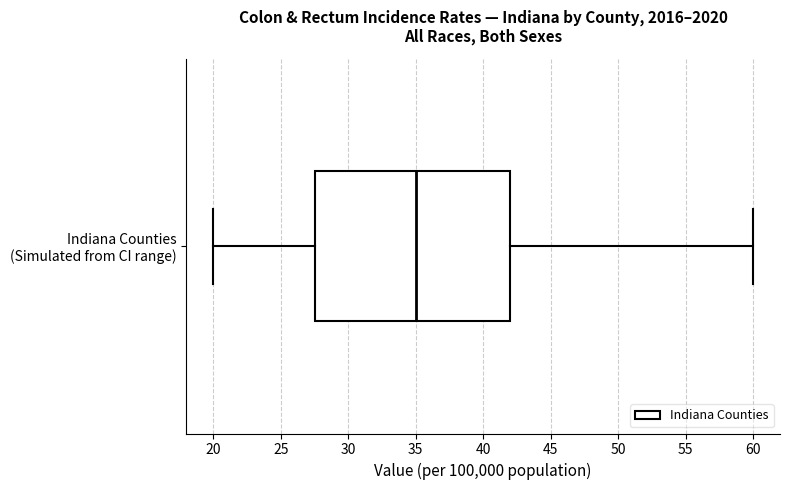

Transcribe this box plot: give where the median line is, the range the box spans, and where the two whiskers end, as read against the x-axis. The values are not printed on the chart, so give them approximately, as read against the axis.

median 35.0, box 27.5 to 42.0, whiskers 20.0 to 60.0